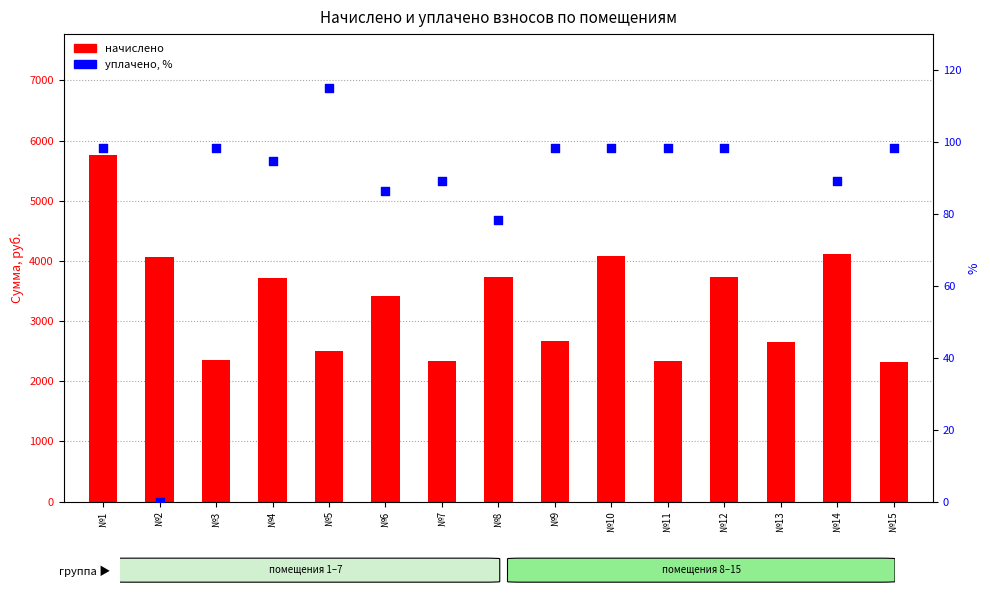

Which series contains the lowest Y value?

уплачено, %